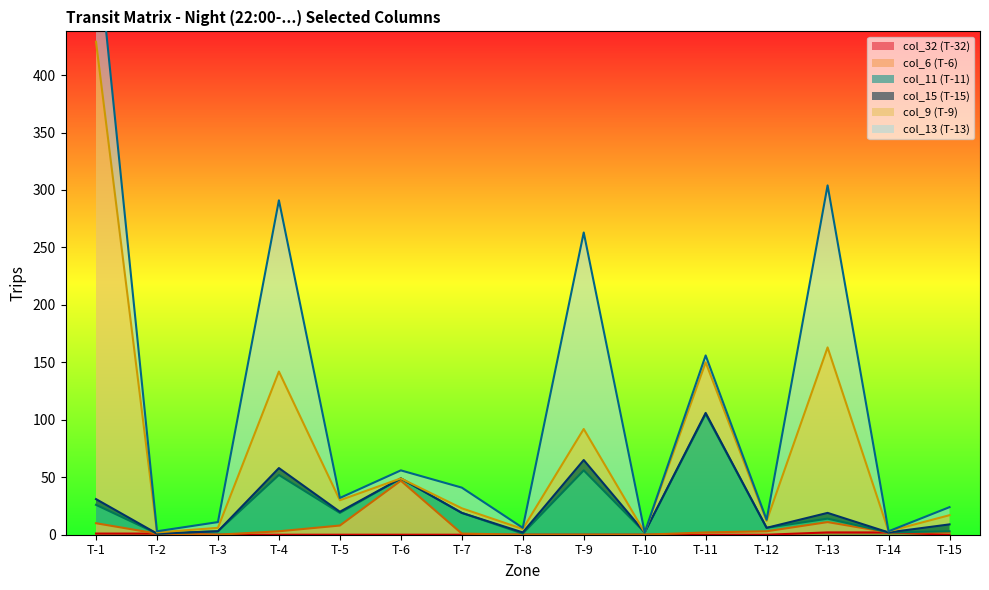

True or false: col_13 (T-13) and col_15 (T-15) cross at least once.

False